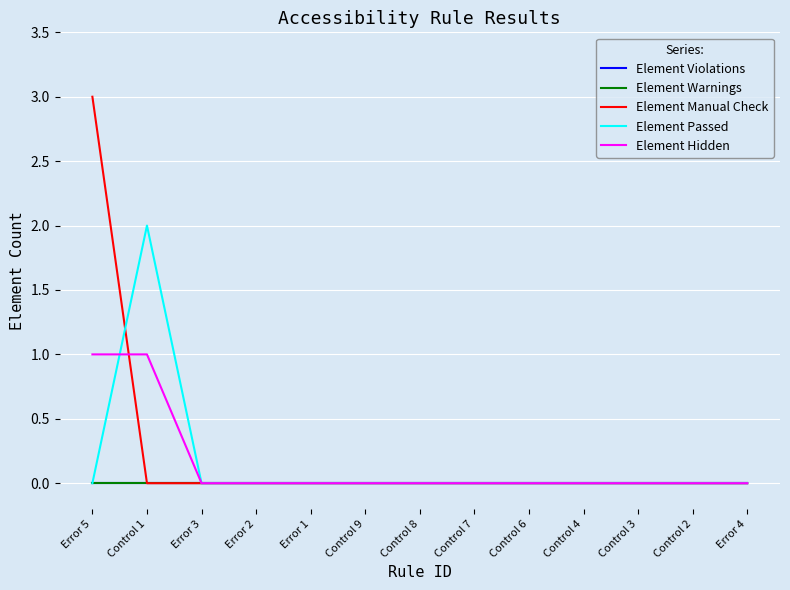

List the series in order of their peak value, lowest first.

Element Violations, Element Warnings, Element Hidden, Element Passed, Element Manual Check